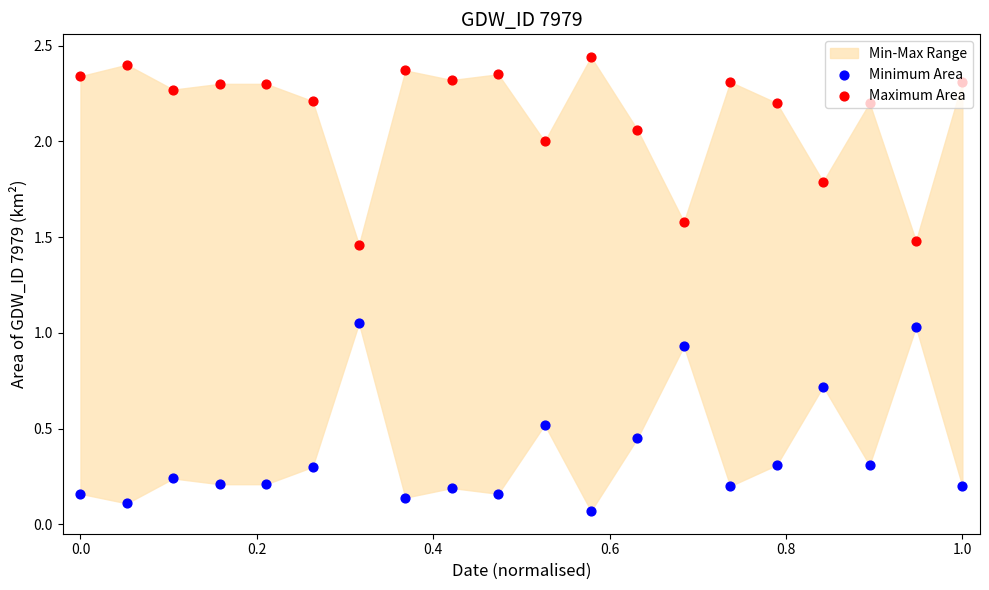

At how many categories does at least one series exceed 0?

20